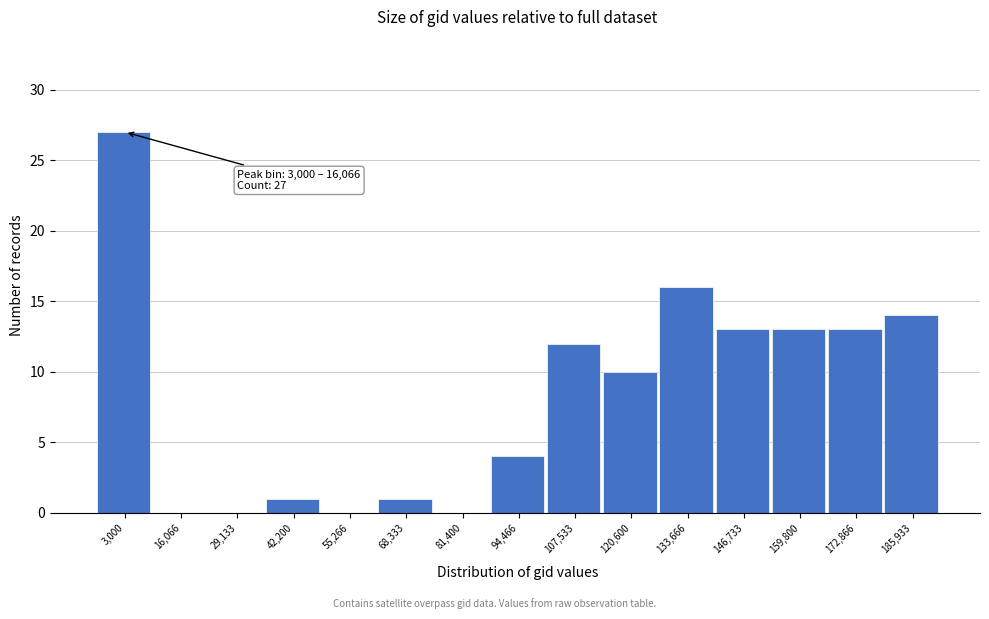

Reading right to left, what are all the values shown in this chart?

185,933=14	172,866=13	159,800=13	146,733=13	133,666=16	120,600=10	107,533=12	94,466=4	81,400=0	68,333=1	55,266=0	42,200=1	29,133=0	16,066=0	3,000=27